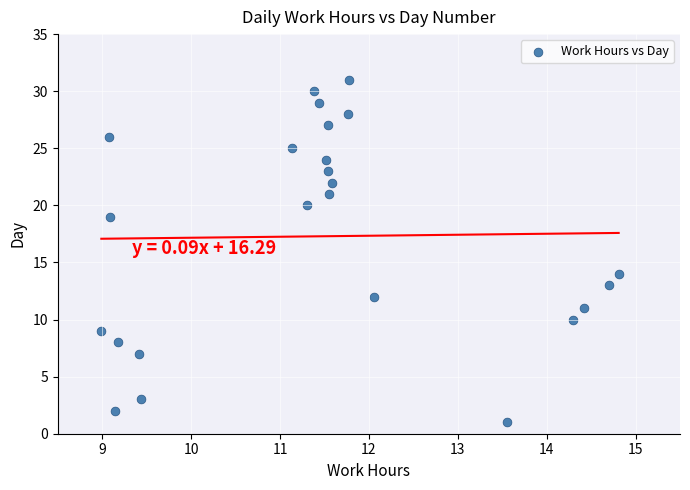

What Y value in the scatter plot is closest to 16?

14